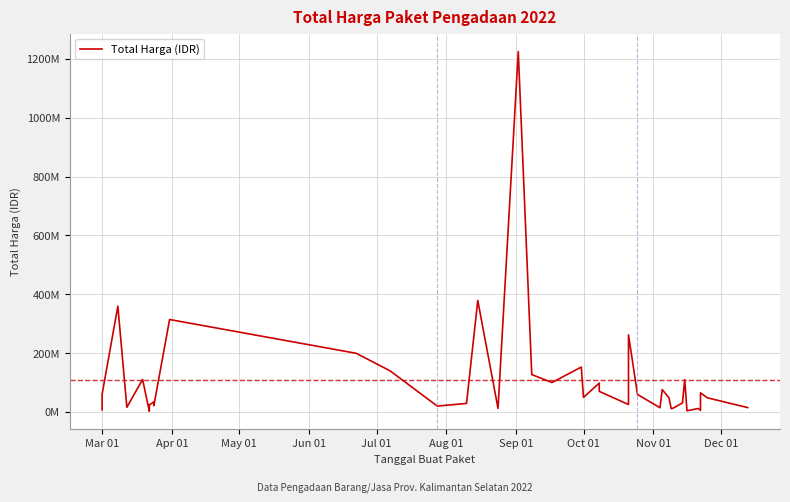

How many interior local peaks (higher than both neighbors) does the data have?

13